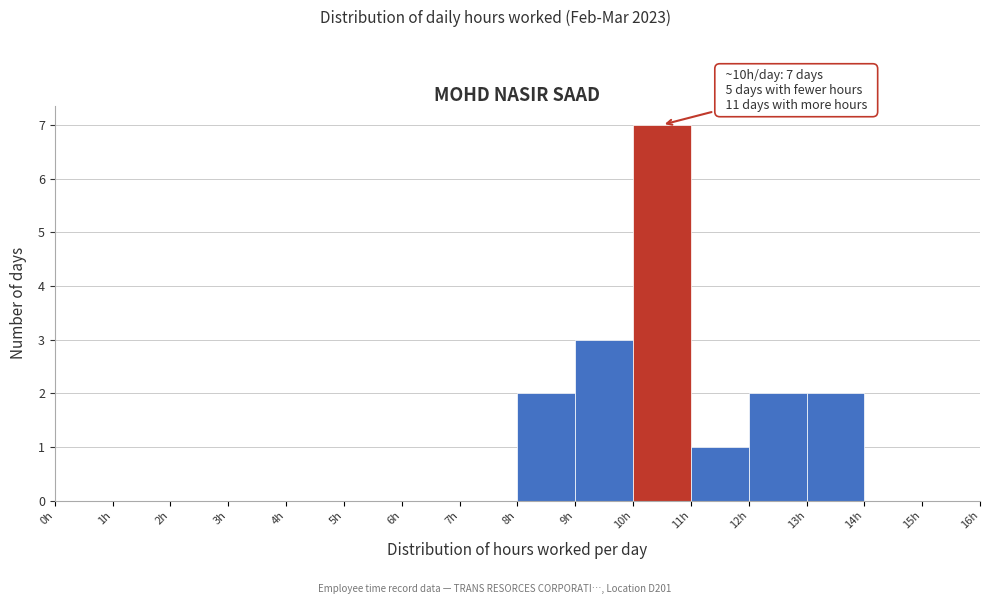

Over which range of the x-axis is the bar tallest?

10 to 11